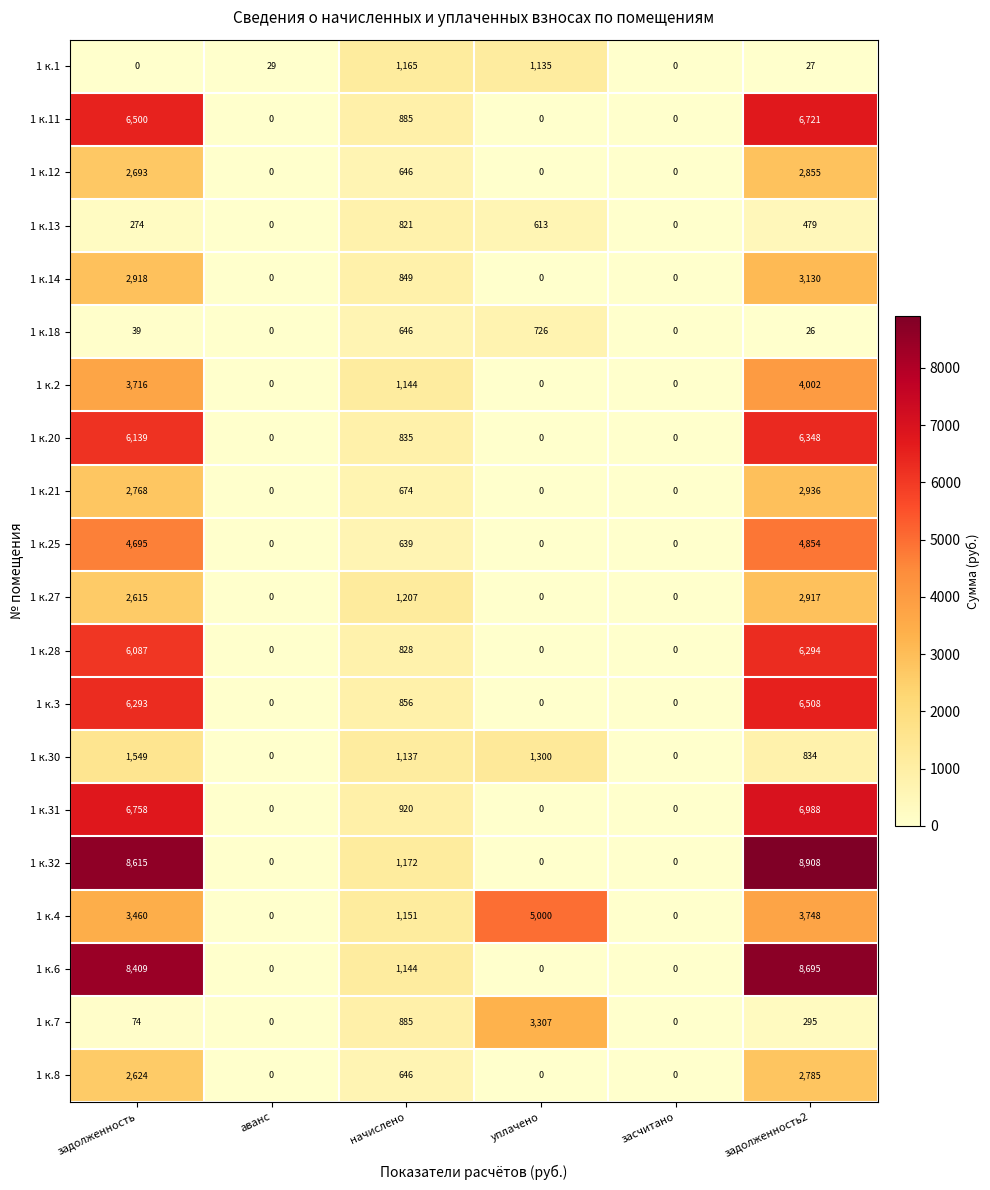

Which series changed the most between уплачено and засчитано?

1 к.4